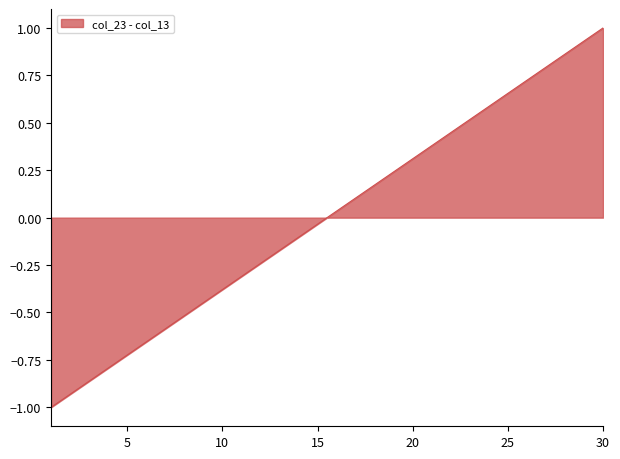

What is the difference between the maximum and minimum values?

2.0